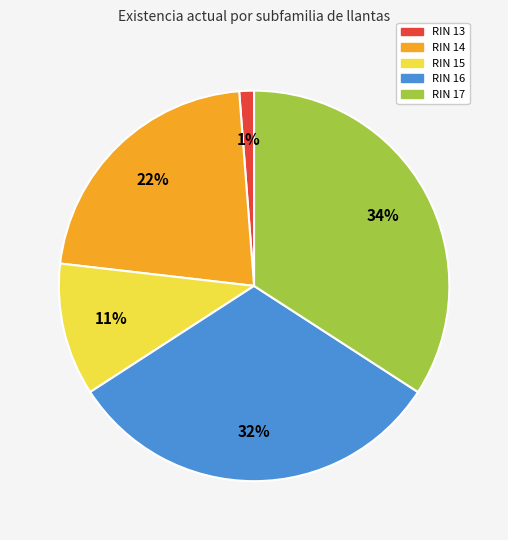

To the nearest percent, what is the average slice percentage?

20%